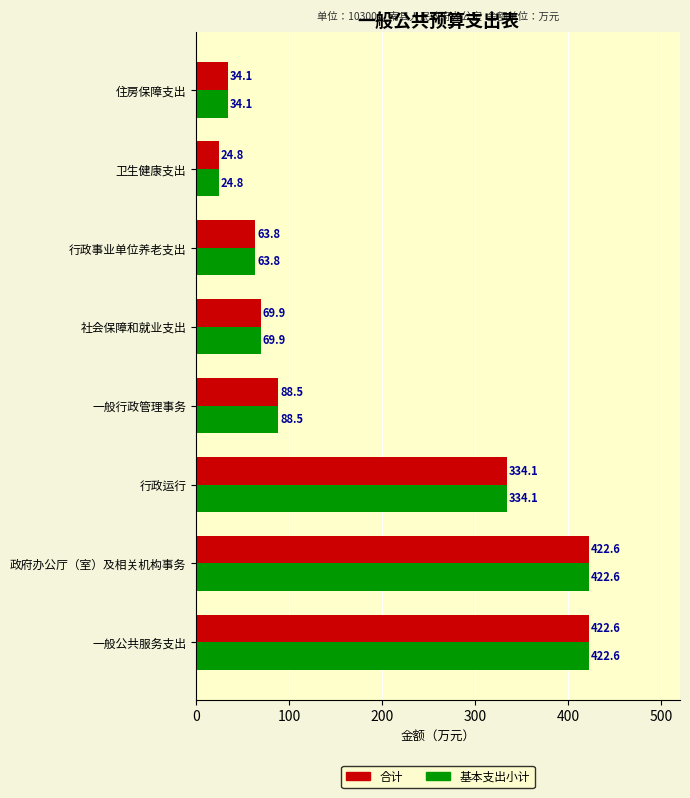

What is the lowest value of the 合计 series?

24.8